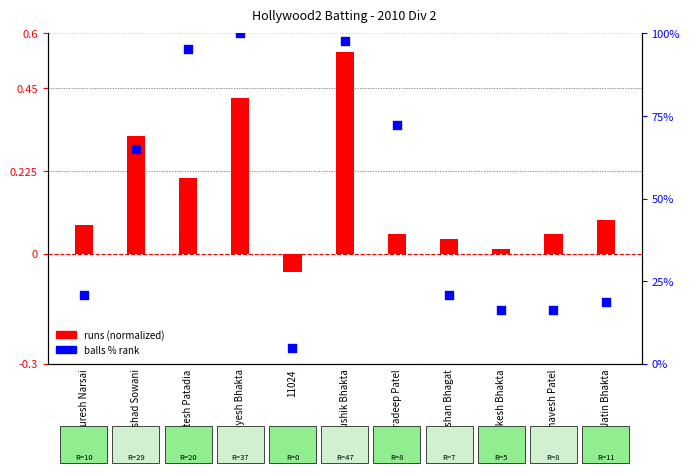

What is the total value across all series at Hitesh Patadia?

95.6